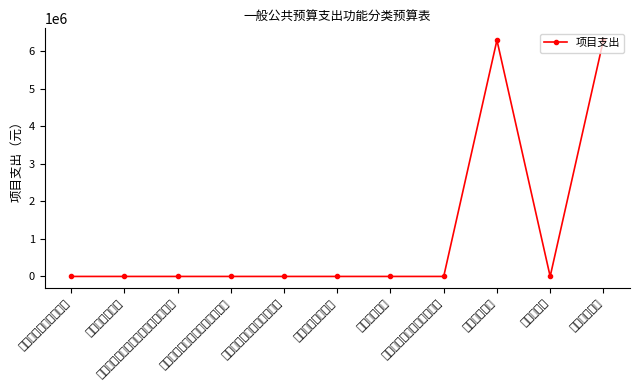

What is the label of the 7th point from the right?

其他行政事业单位养老支出